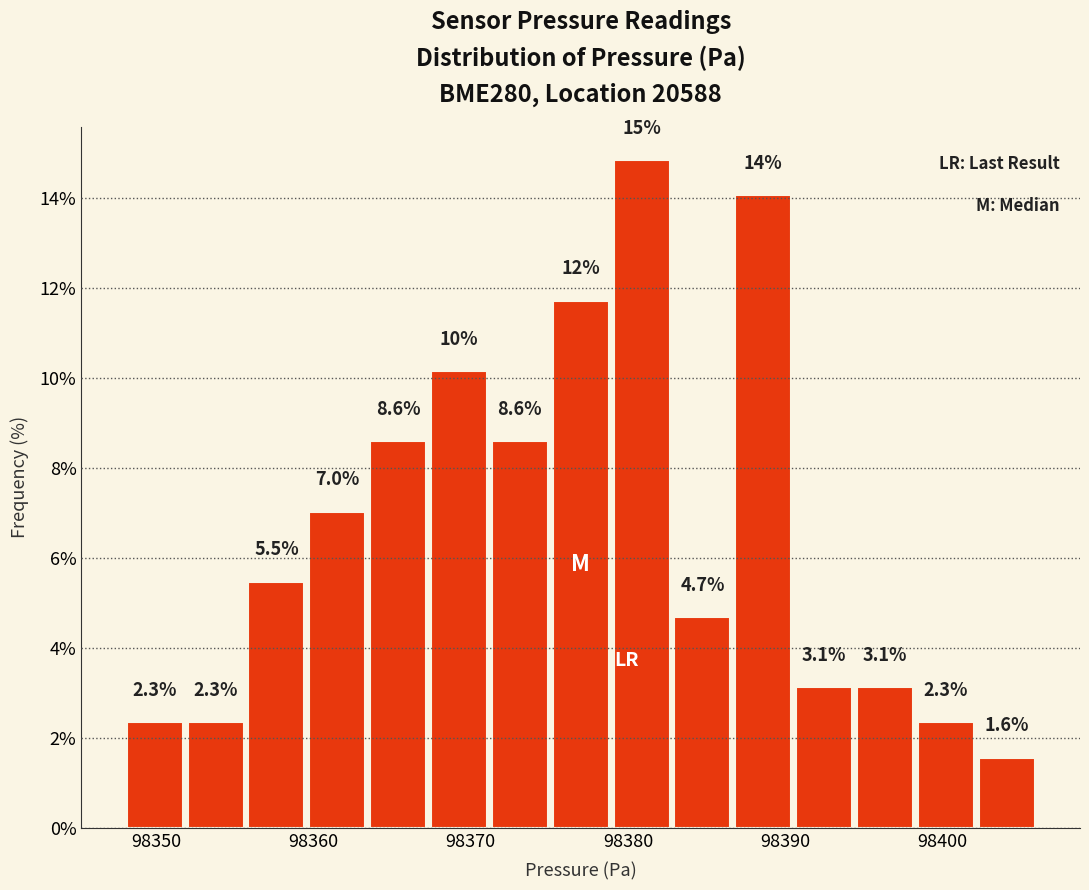

Around what value on the x-axis is the tallest bar? Give the approximate position of its centre, as read against the axis.

98381